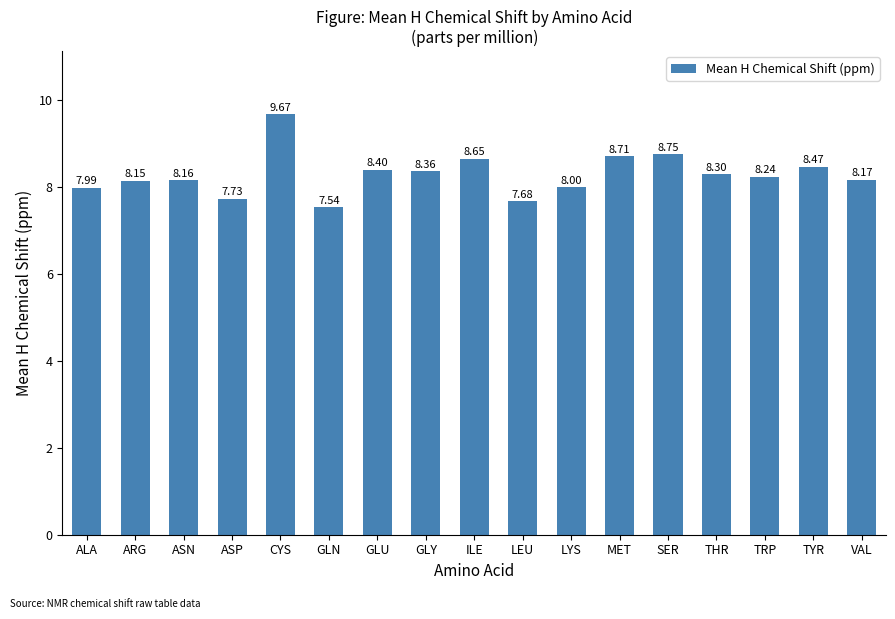

Which label corresponds to the smallest value in the chart?

GLN